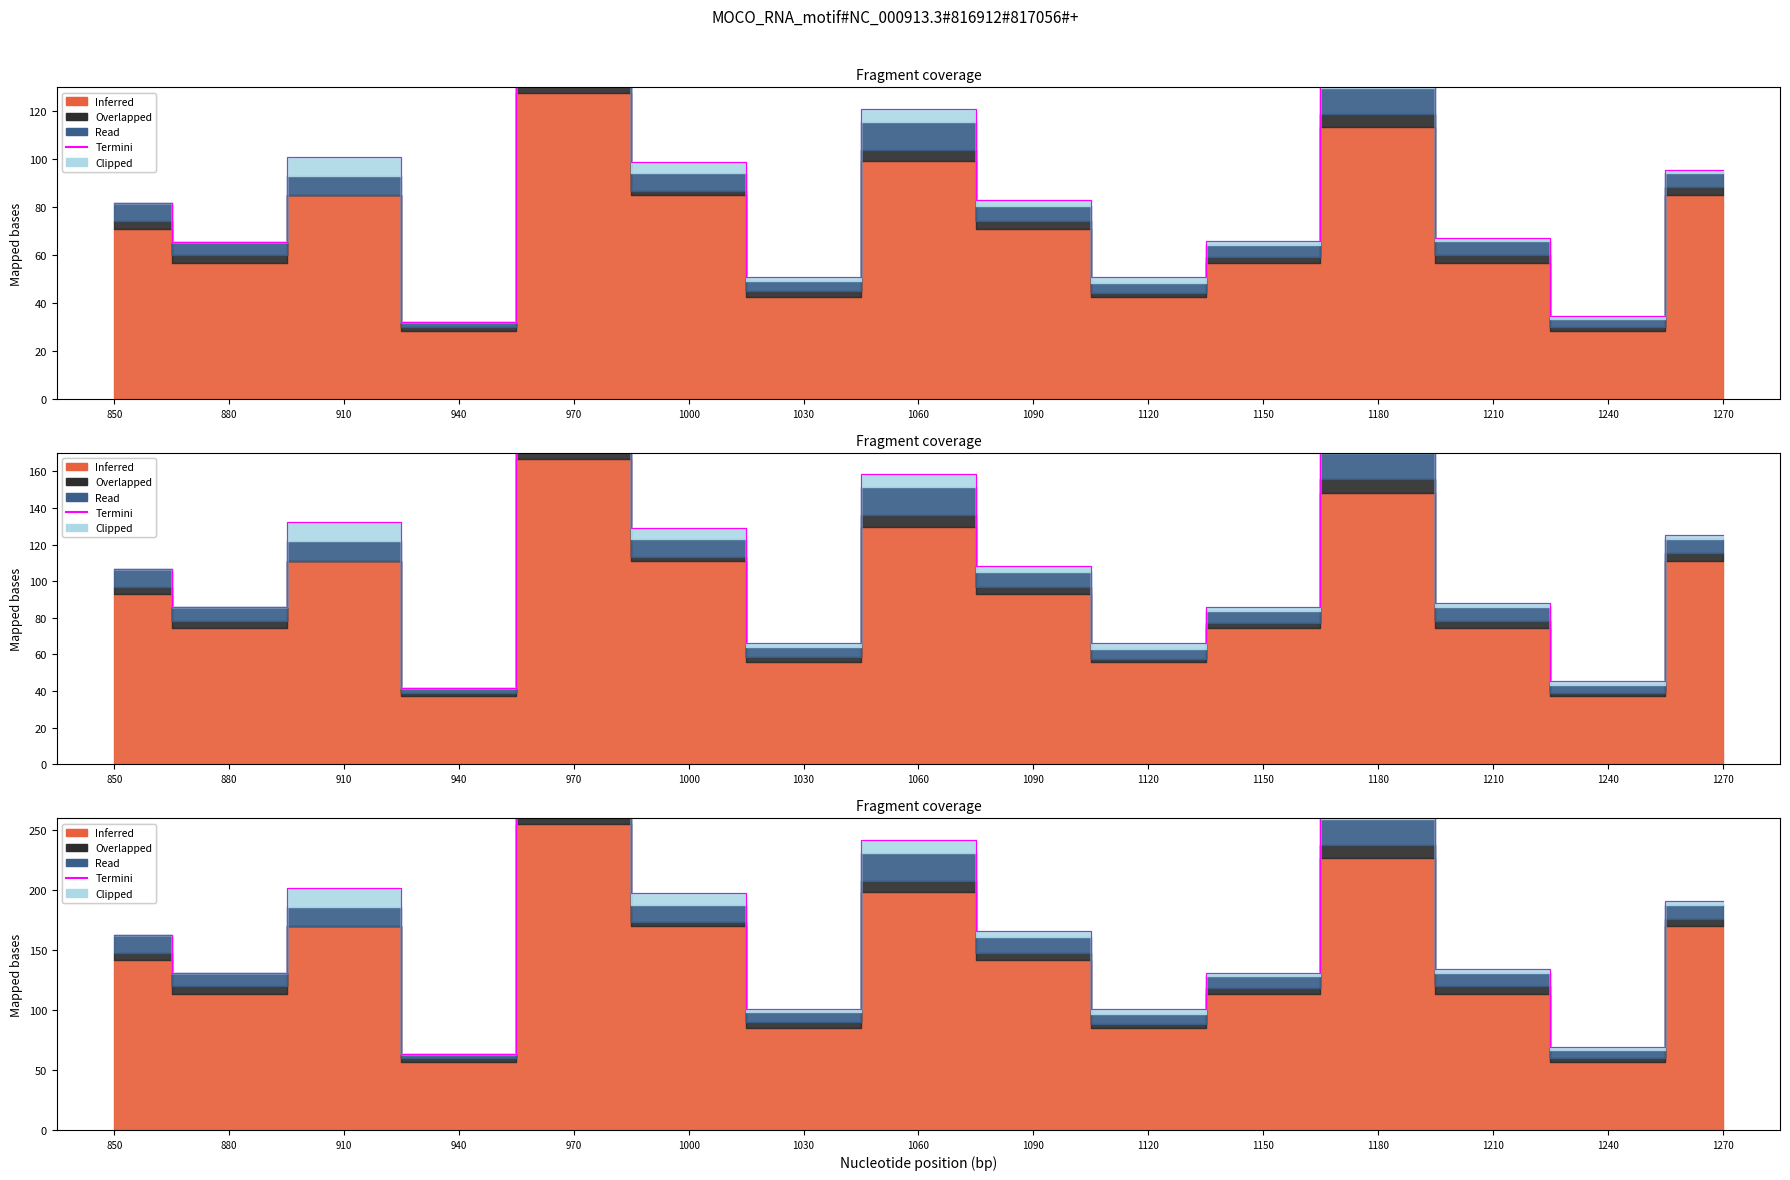

What is the ratio of the value at 1240 to the value at 1000?

0.4